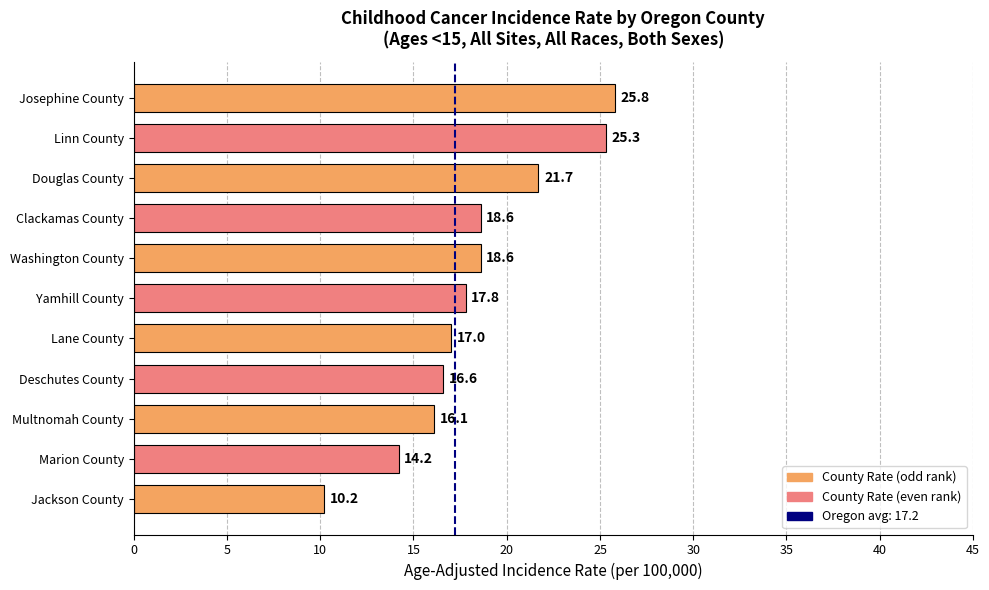

Which category has the lowest value across all series?

Jackson County